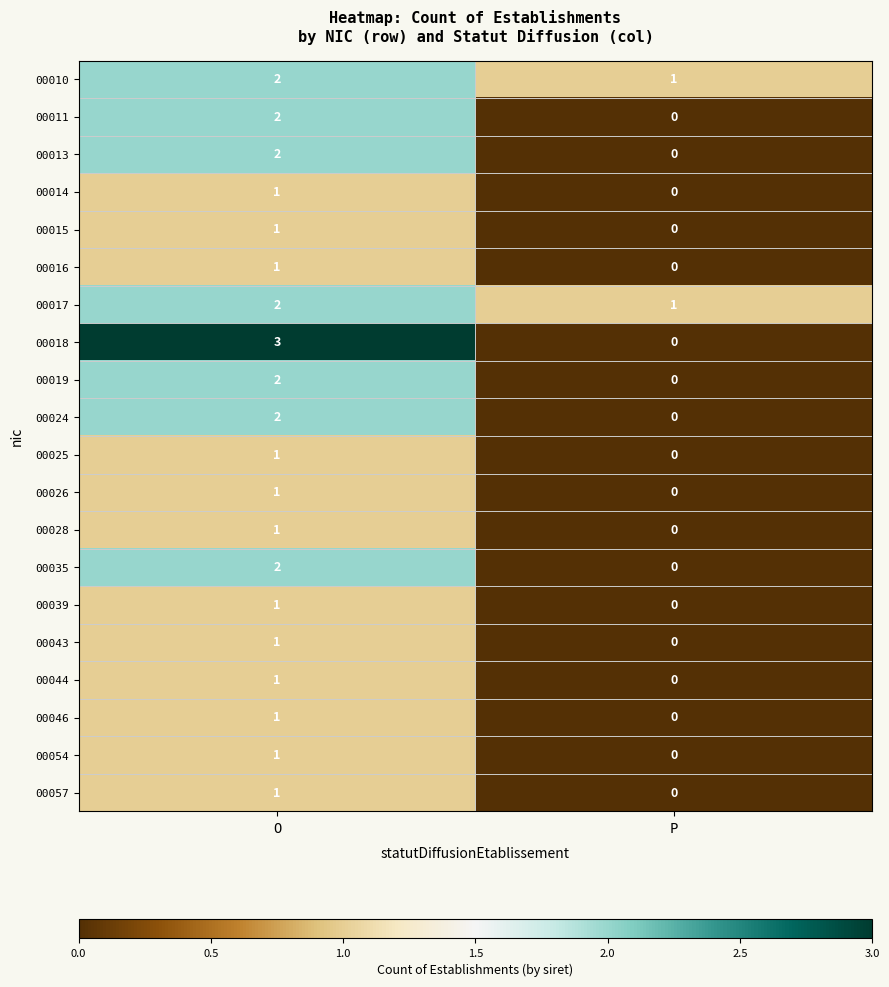

The 00057 series shows -1 at P. True or false?

False